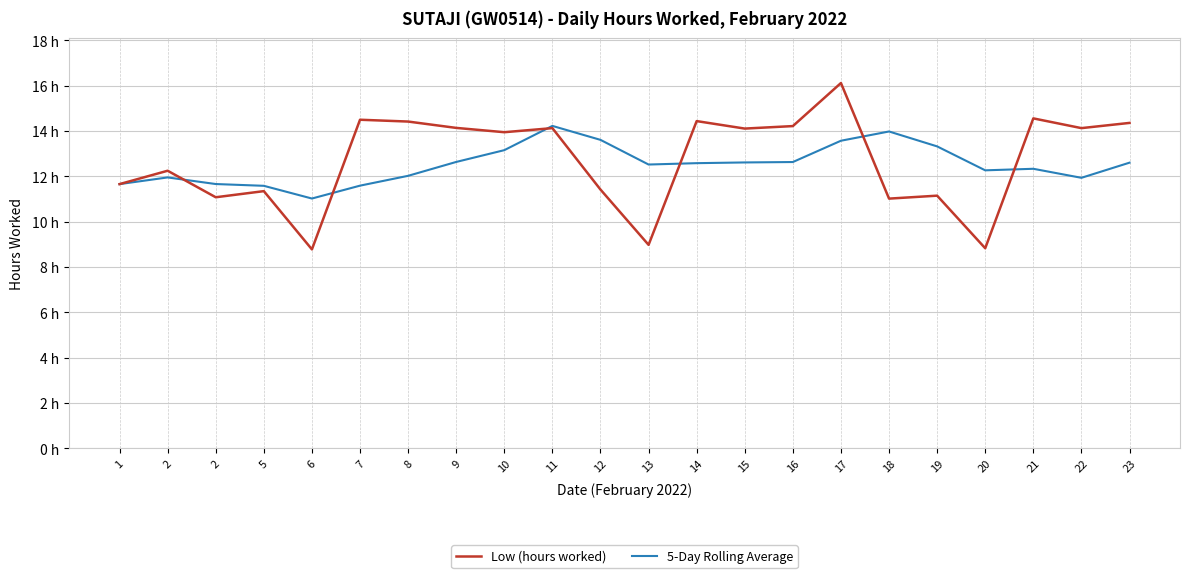

True or false: 5-Day Rolling Average and Low (hours worked) intersect in this chart.

True